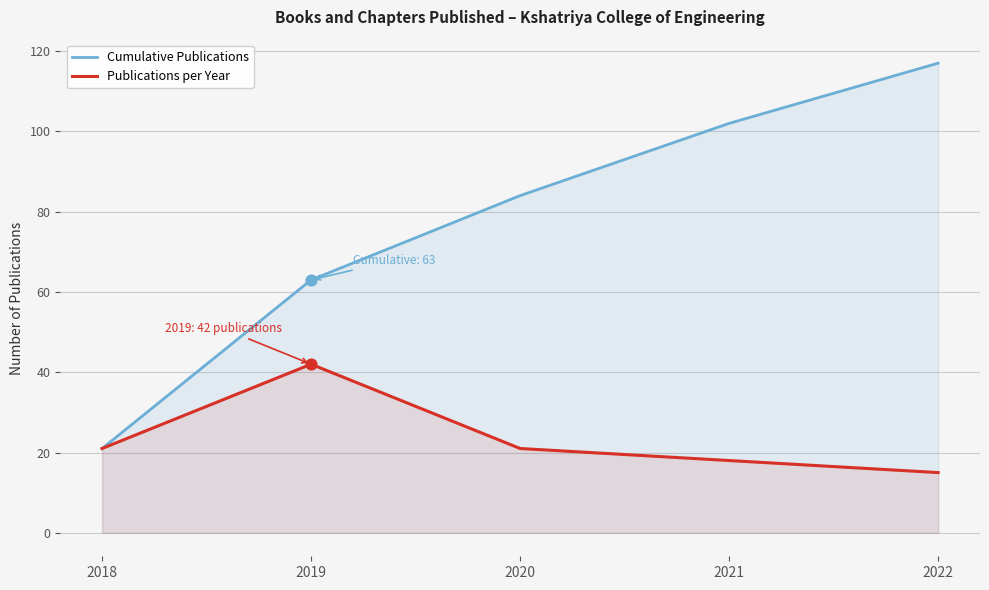

Which series has the widest spread of Y values?

Cumulative Publications